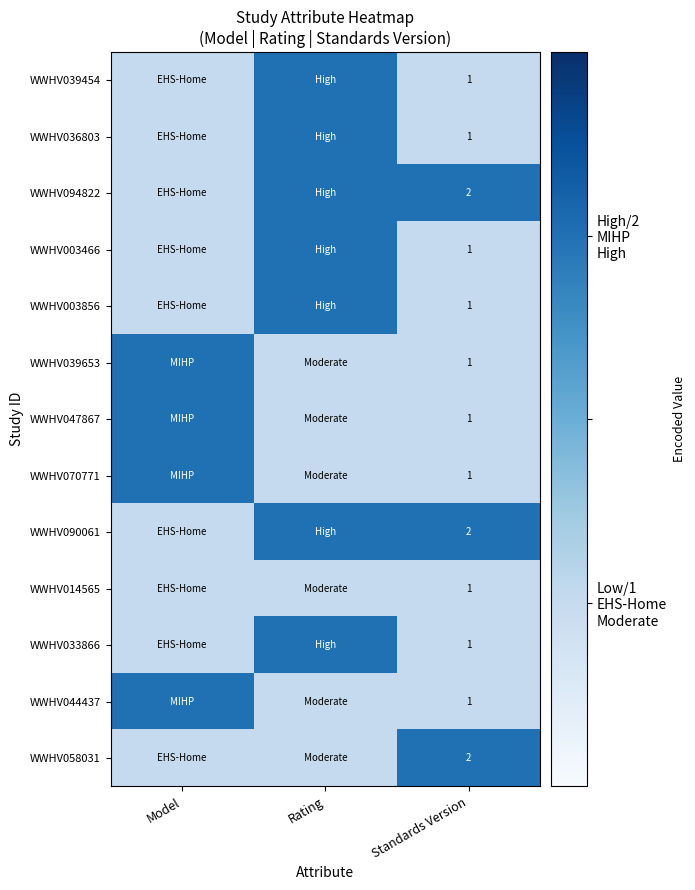

The value of WWHV047867 at Standards Version is 1. True or false?

True